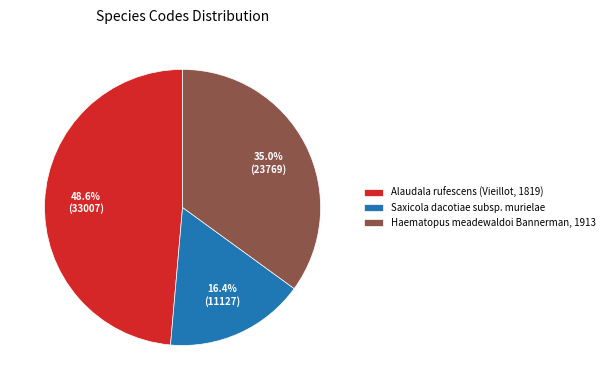

To the nearest percent, what percentage of the pie is Saxicola dacotiae subsp. murielae?

16%